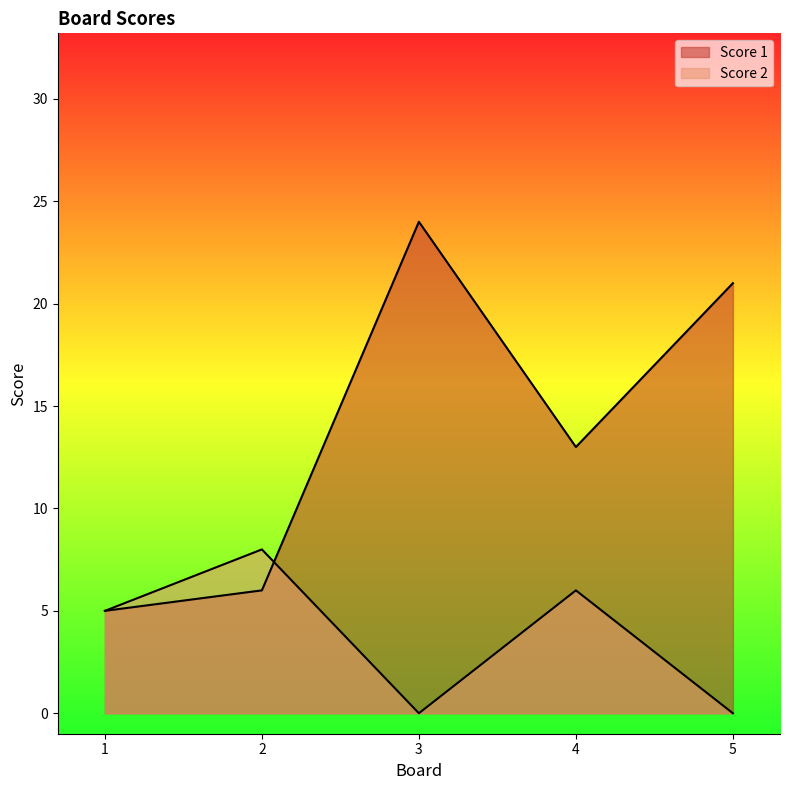

What is the difference between the Score 2 values at 2 and 3?

8